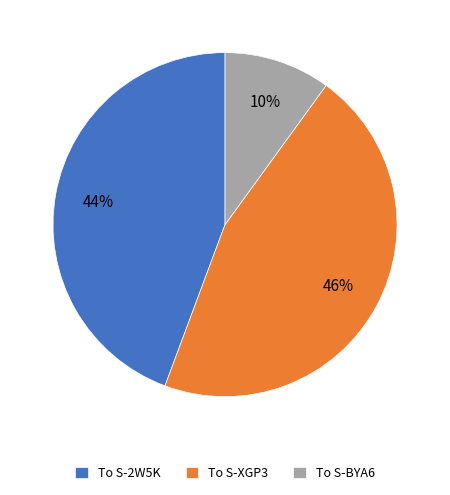

To the nearest percent, what is the average slice percentage?

33%